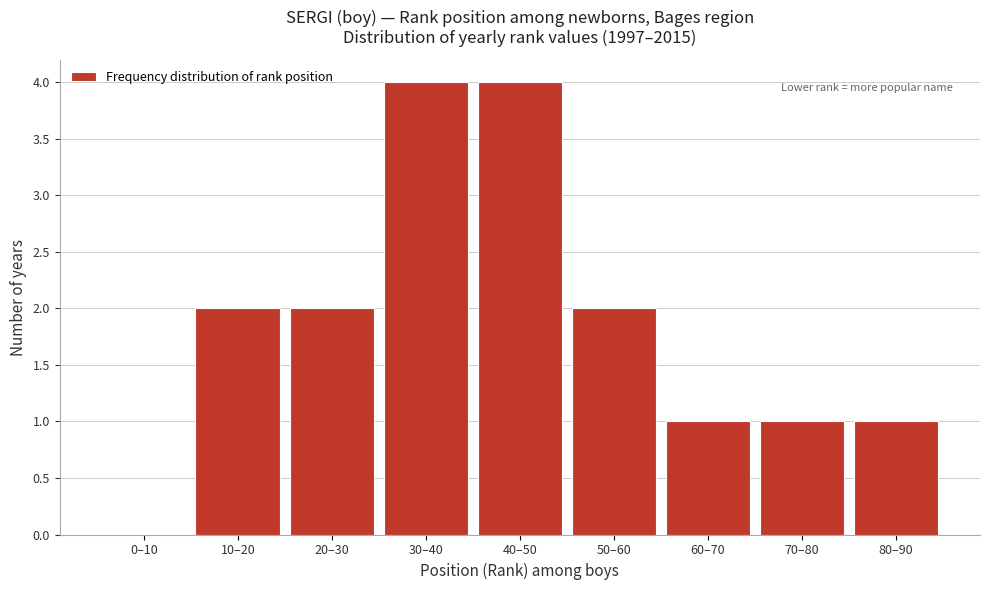

Reading left to right, transcribe all the data shown in this chart.

0–10=0	10–20=2	20–30=2	30–40=4	40–50=4	50–60=2	60–70=1	70–80=1	80–90=1